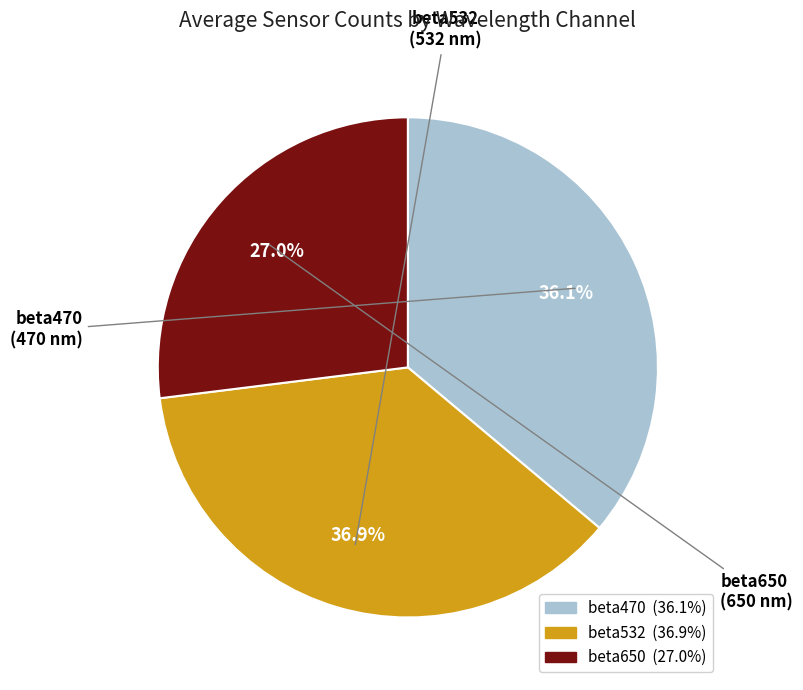

The beta532 slice represents 50% of the pie. True or false?

False